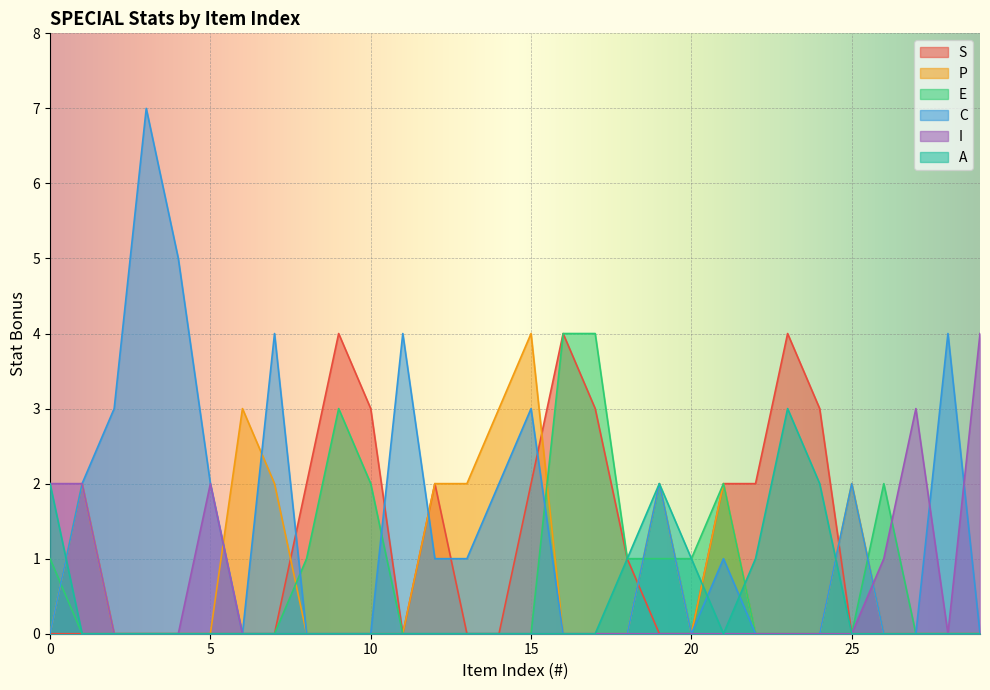

At how many categories does at least one series exceed 0?

30